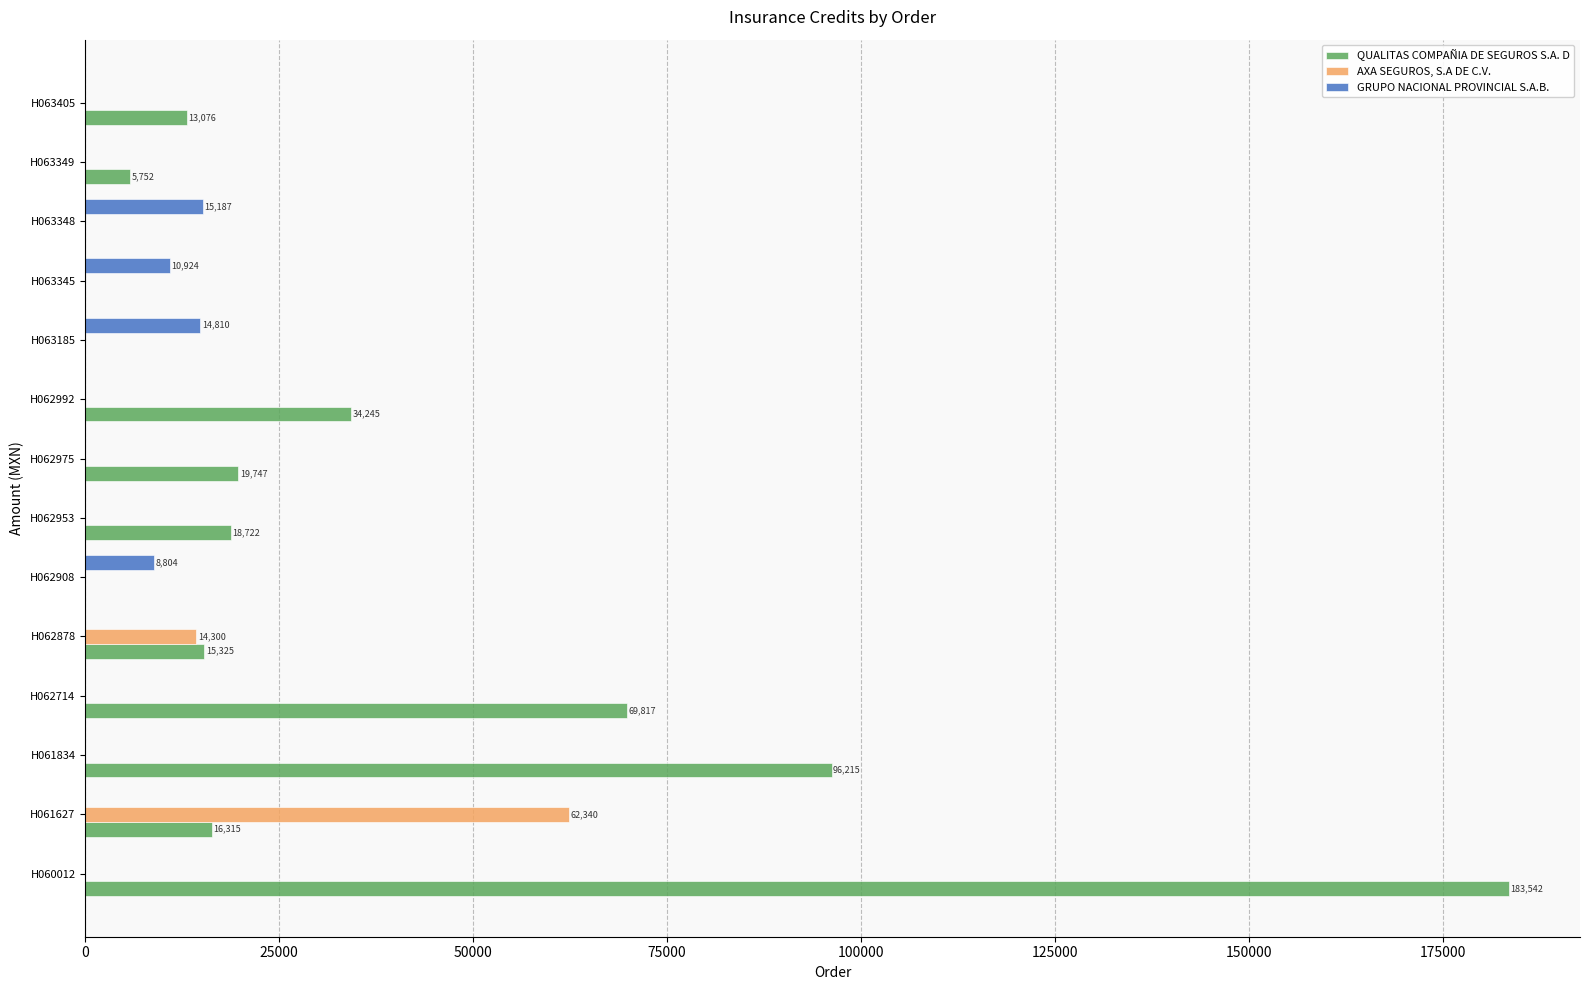

What is the sum of the AXA SEGUROS, S.A DE C.V. values at H062878 and H061627?

76640.2